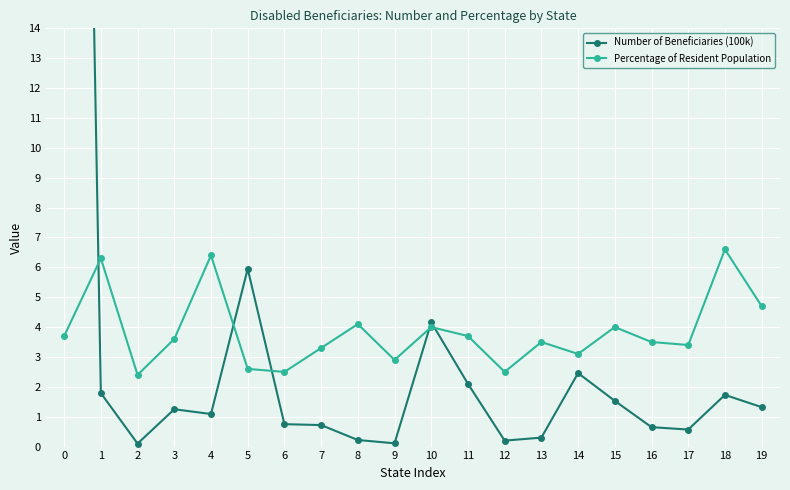

What is the value of the Percentage of Resident Population point at the 12th from the left?

3.7